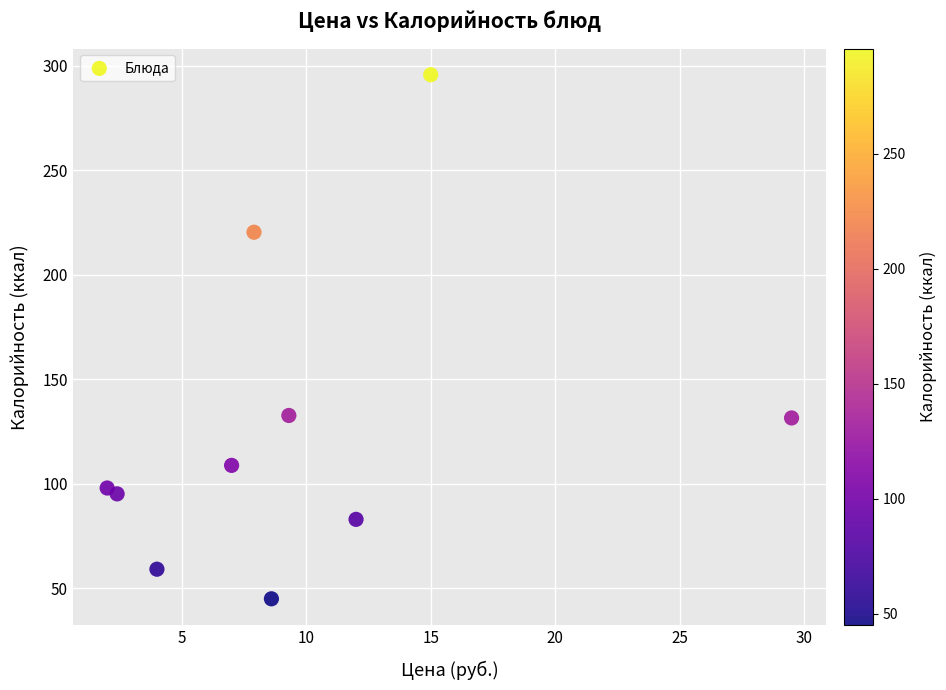

What is the range of X values (max minus min)?

27.5